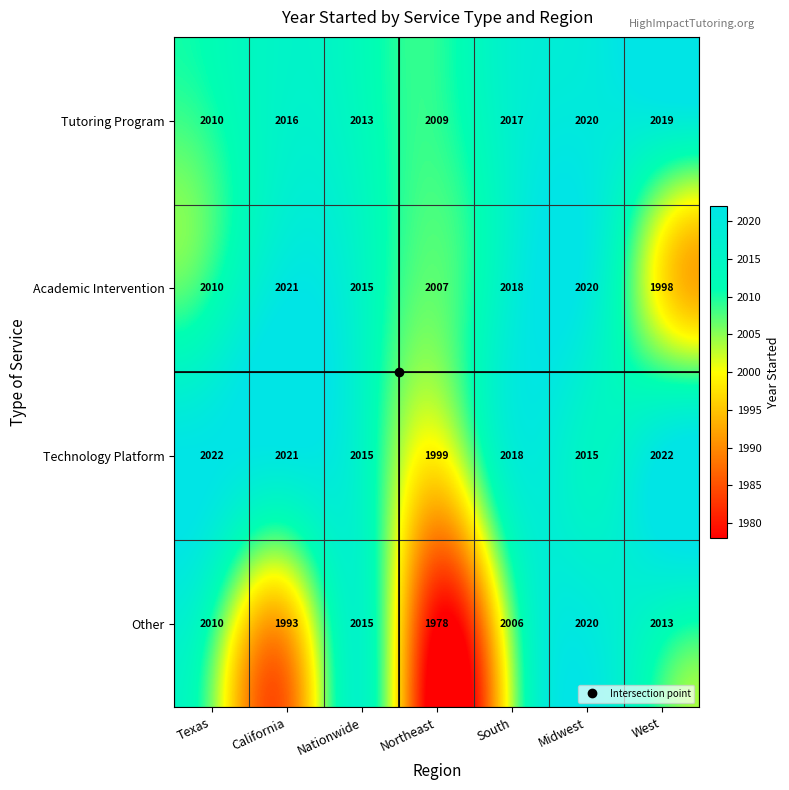

At which label is Academic Intervention closest to 2009?

Texas